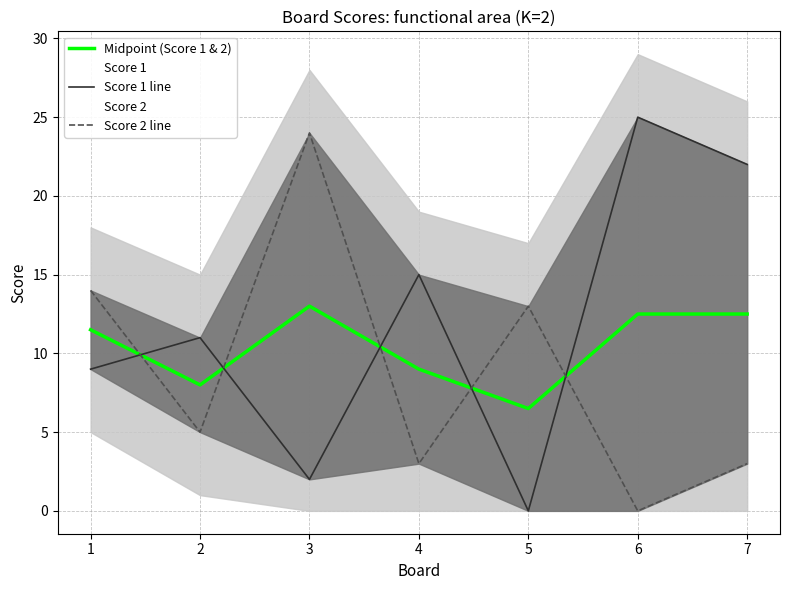

Reading left to right, what are all the values shown in this chart?

Midpoint (Score 1 & 2): 11.5	8.0	13.0	9.0	6.5	12.5	12.5
Score 1 line: 9.0	11.0	2.0	15.0	0.0	25.0	22.0
Score 2 line: 14.0	5.0	24.0	3.0	13.0	0.0	3.0